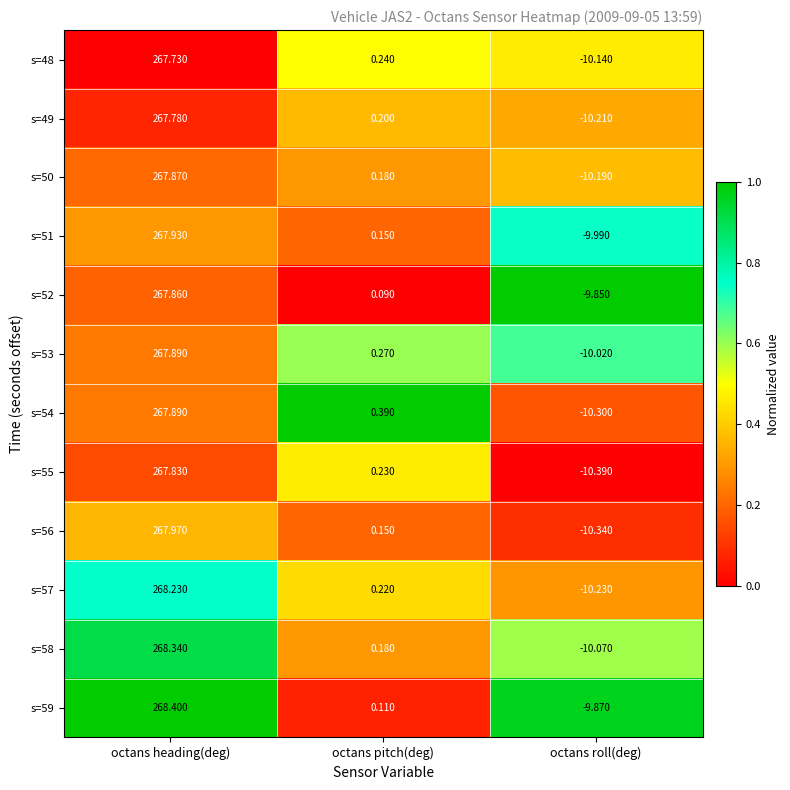

Where is s=58 nearest to the value 129?

octans pitch(deg)